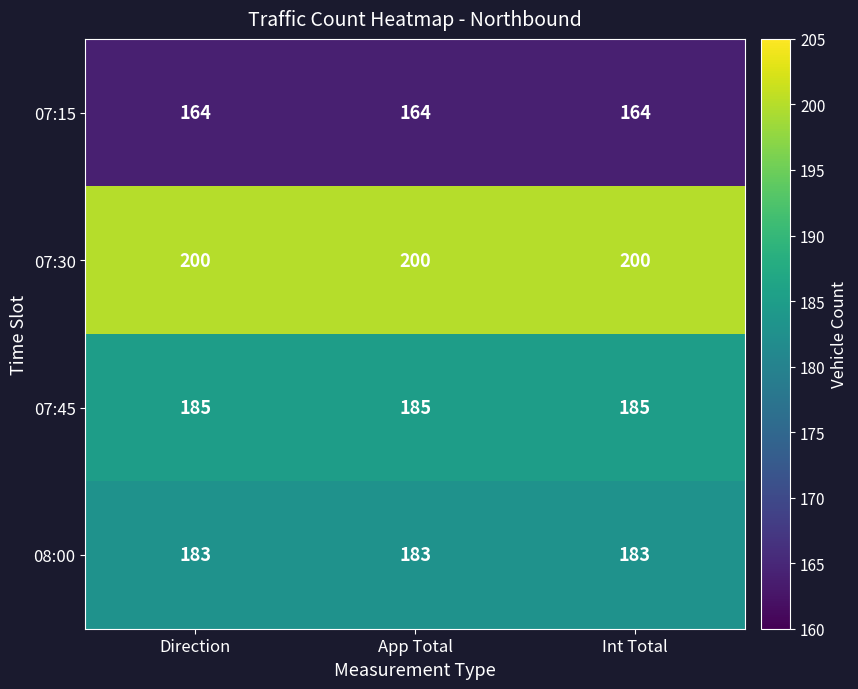

The 07:15 series shows 164 at App Total. True or false?

True